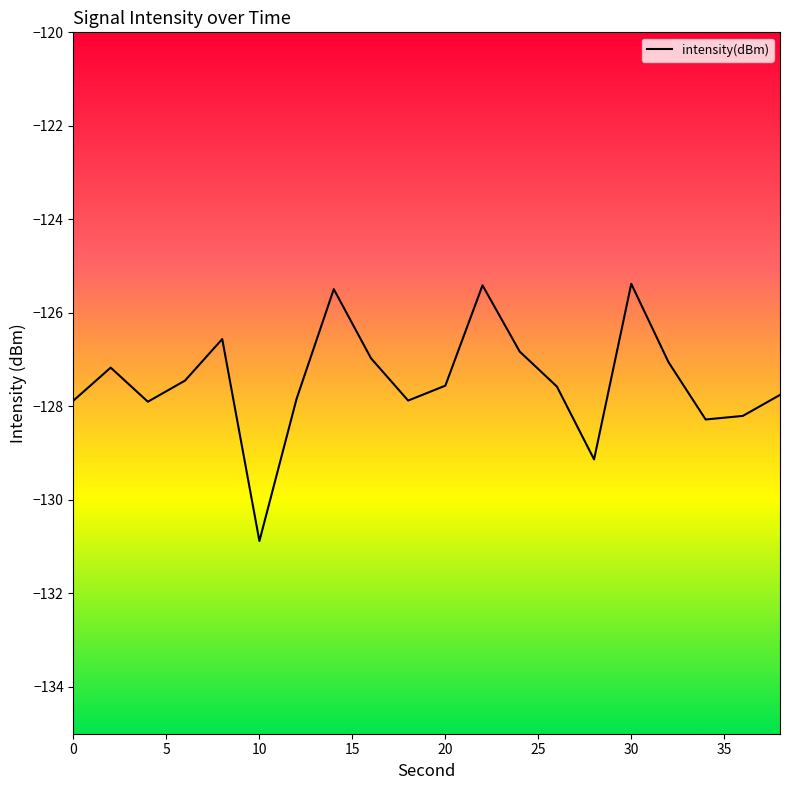

What is the minimum value shown in the chart?

-130.9